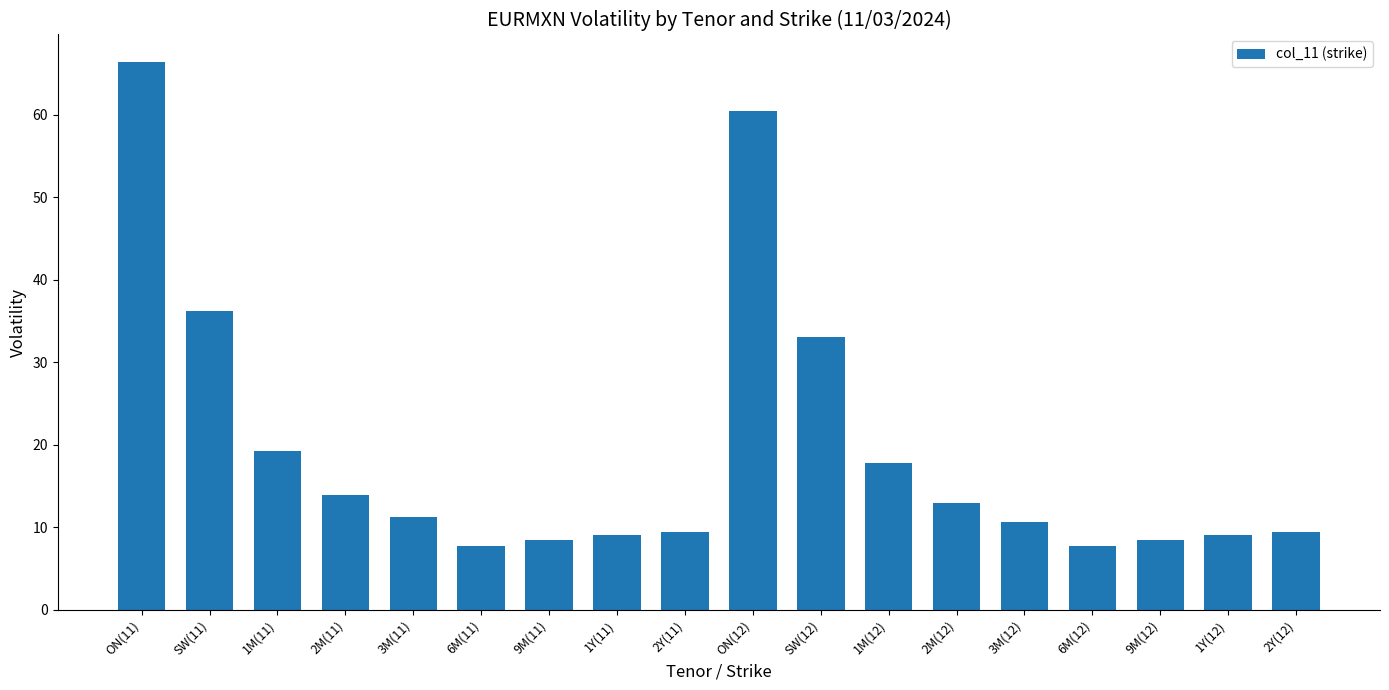

What is the minimum value shown in the chart?

7.7